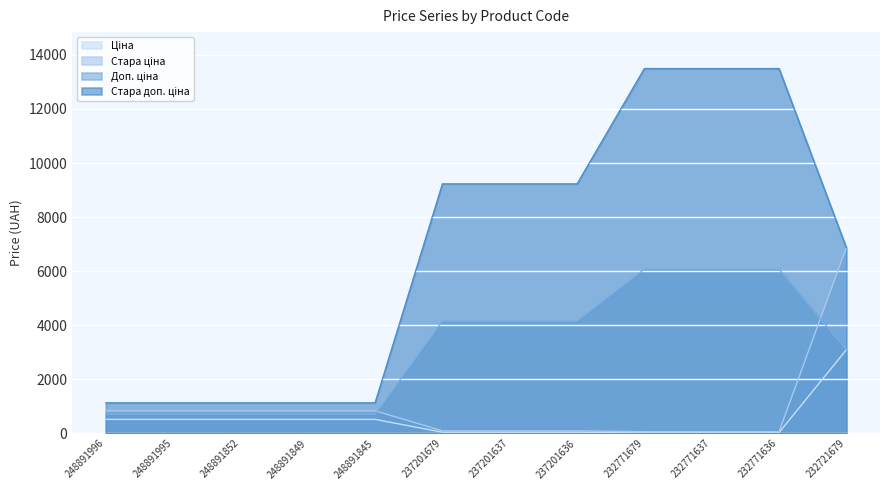

Is it true that Ціна equals 20.1 at 237201636?

False